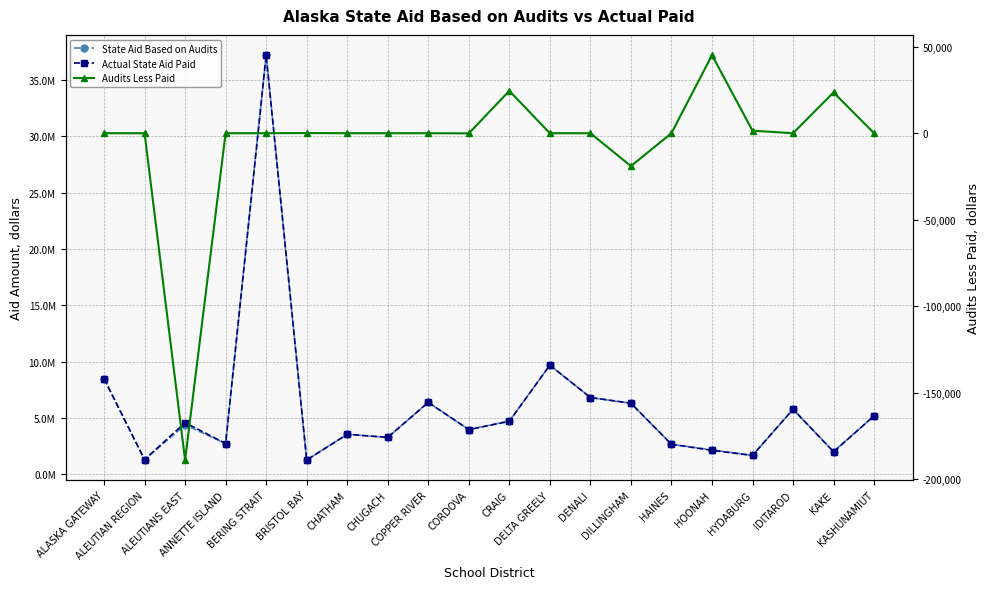

True or false: Audits Less Paid and State Aid Based on Audits intersect in this chart.

False